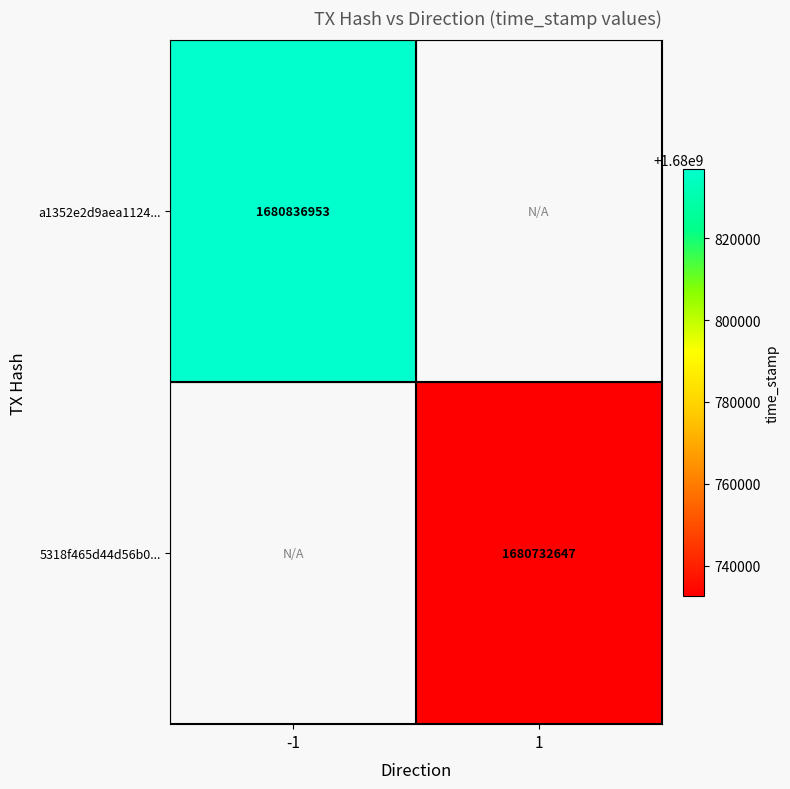

The 5318f465d44d56b0... series shows 1680732647 at 1. True or false?

True